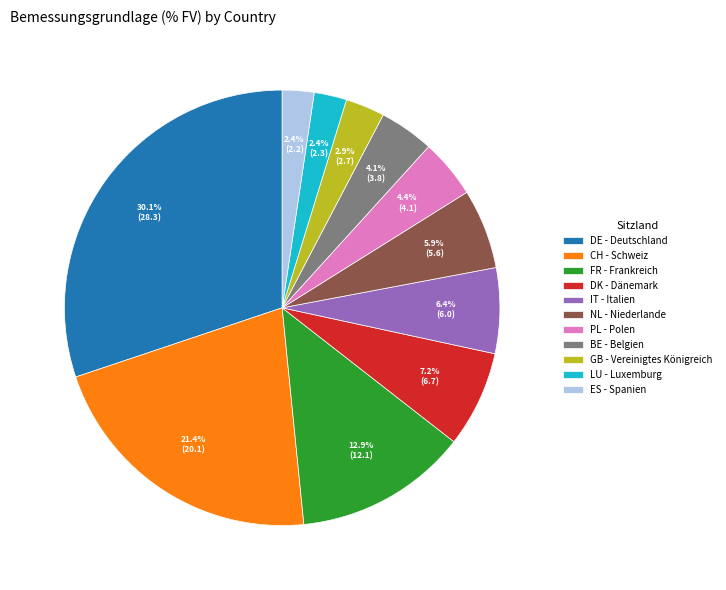

Between ES - Spanien and BE - Belgien, which is larger?

BE - Belgien